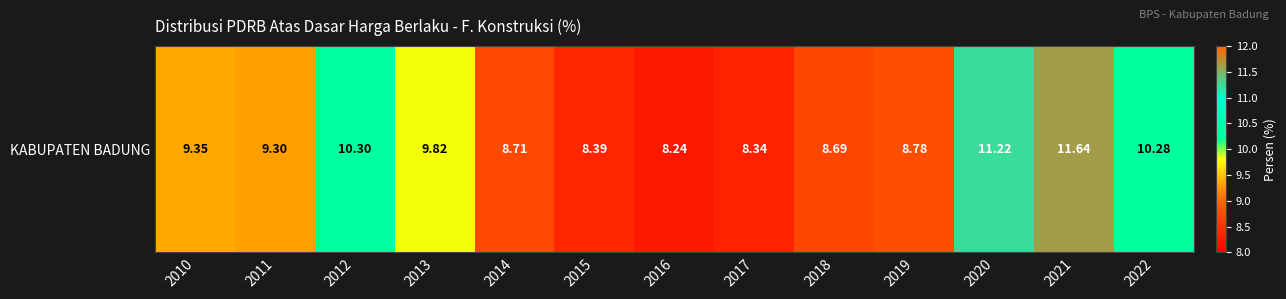

Count the number of categories in the chart.

13